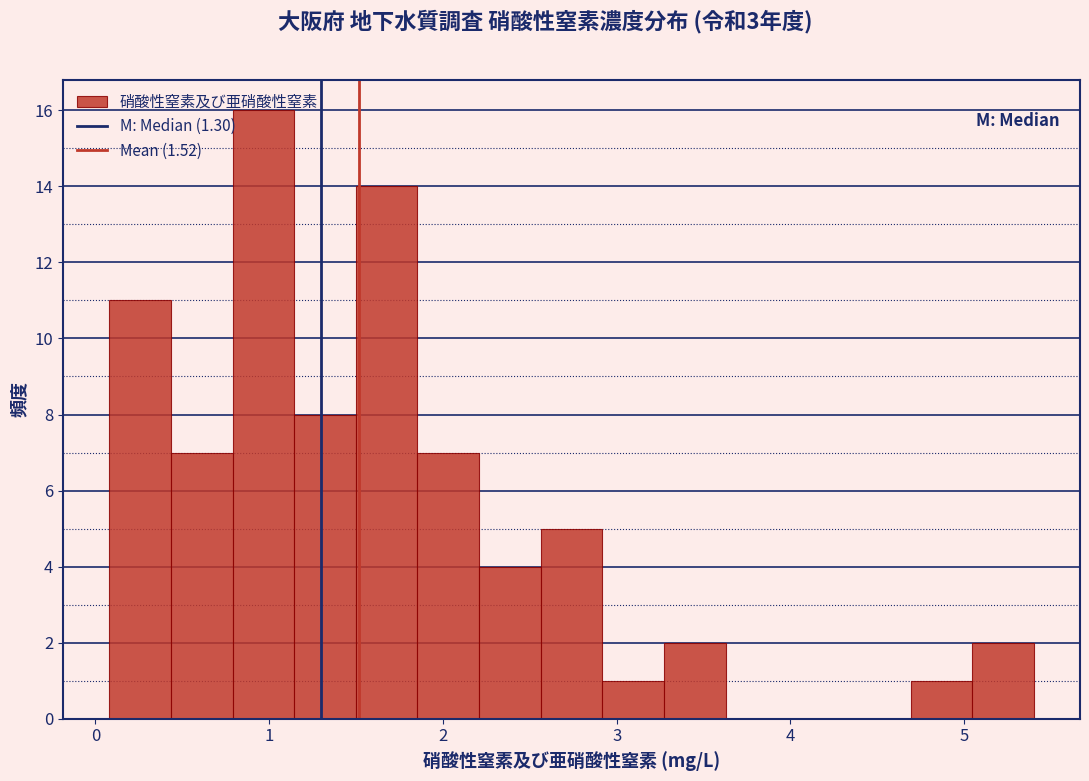

Around what value on the x-axis is the tallest bar? Give the approximate position of its centre, as read against the axis.

1.0